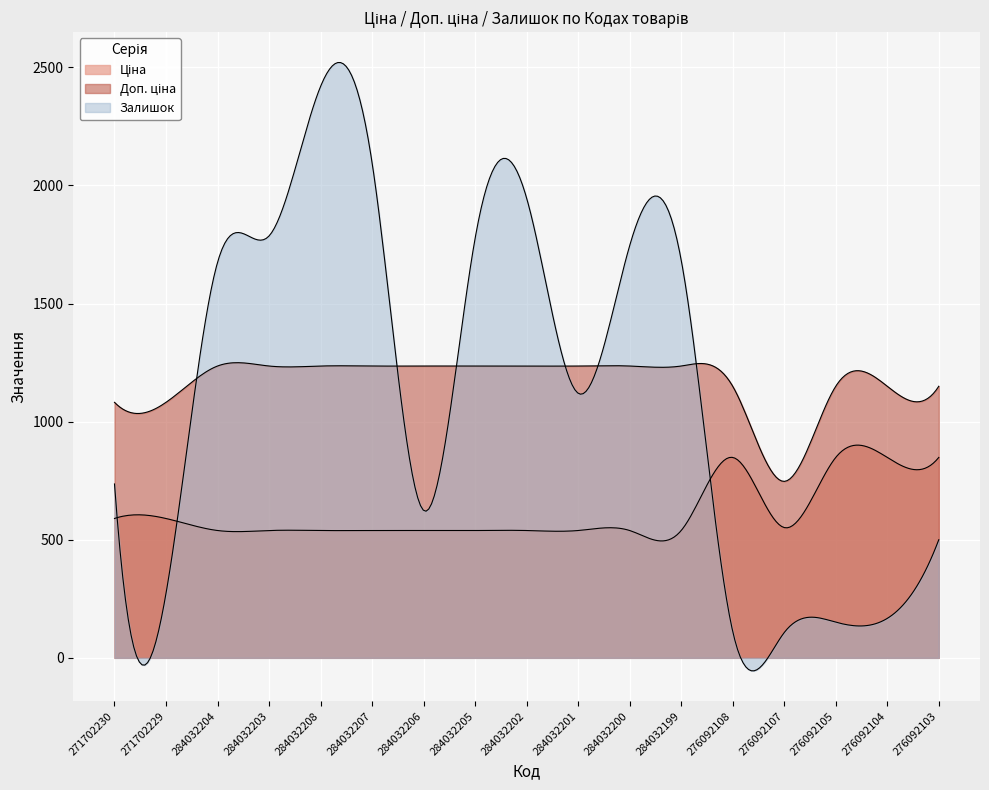

Which series has the widest spread of values?

Залишок